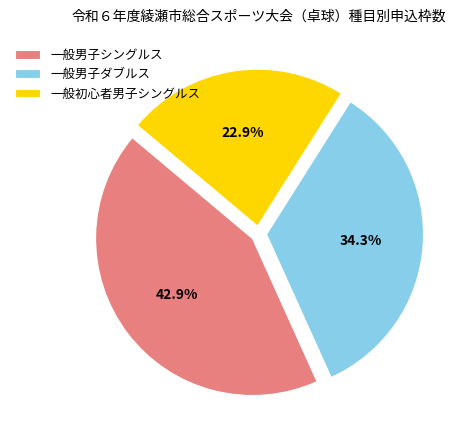

What percentage is the 一般初心者男子シングルス slice, to the nearest percent?

23%